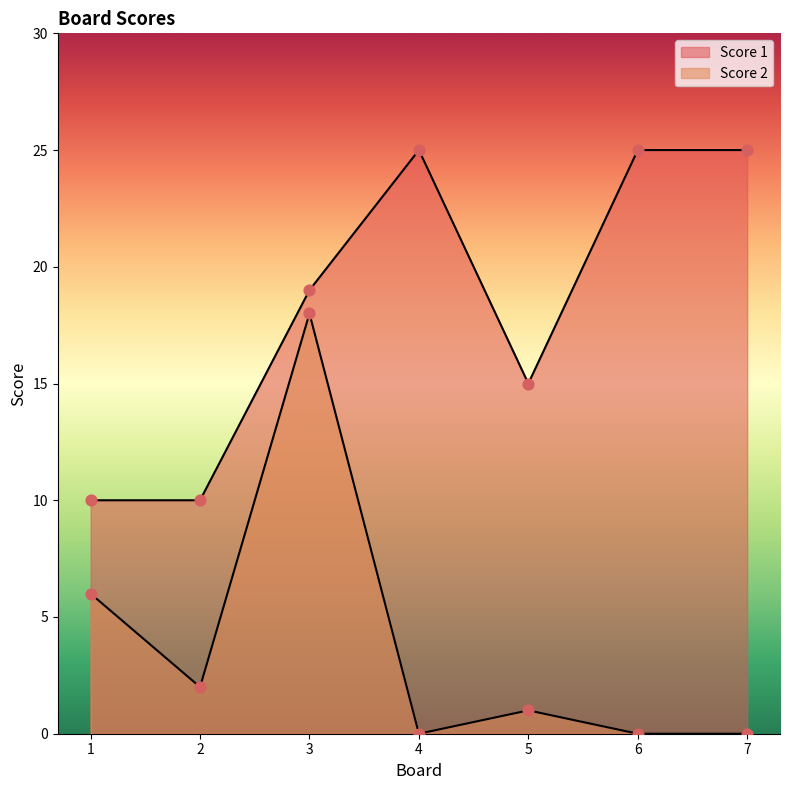

Which series contains the lowest Y value?

Score 2